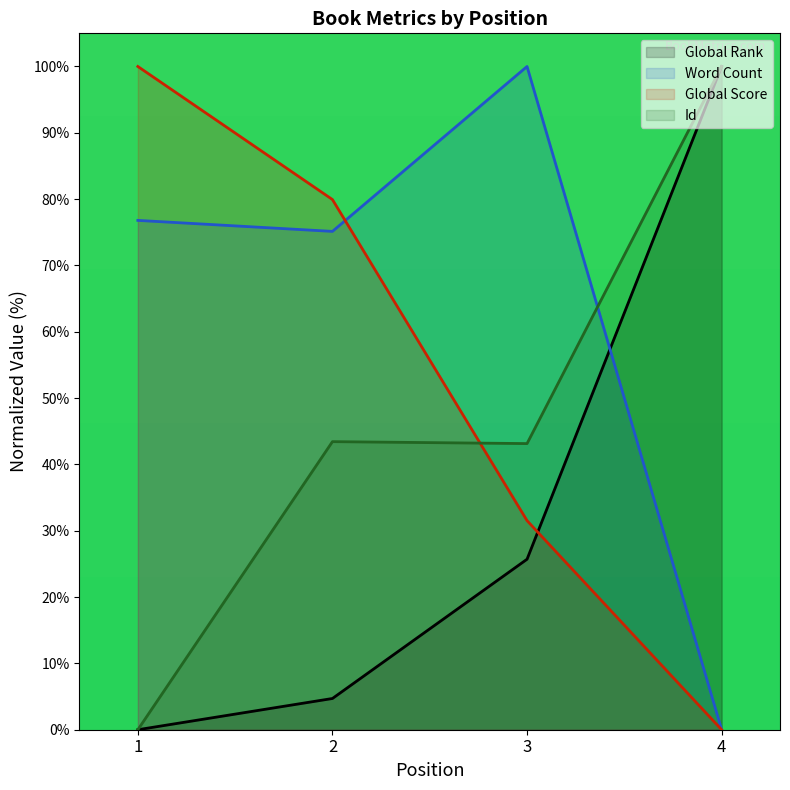

How many series are shown in this chart?

4